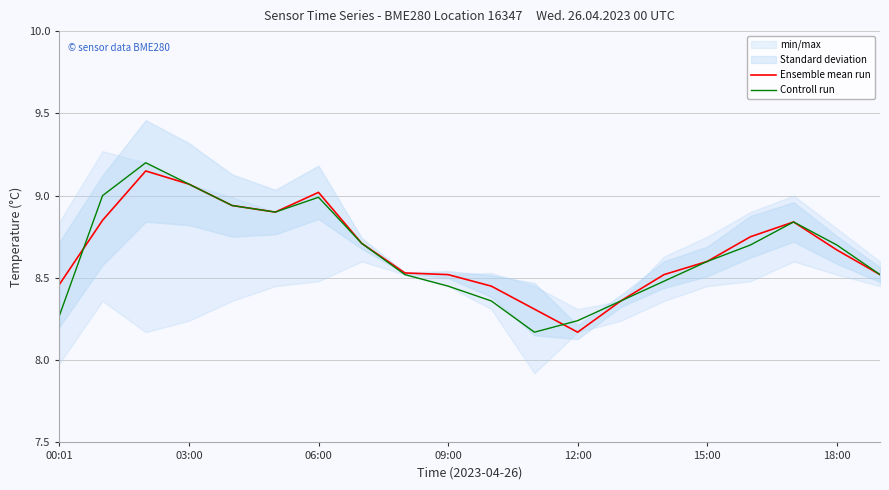

The Ensemble mean run series shows 8.6 at 15:00. True or false?

True